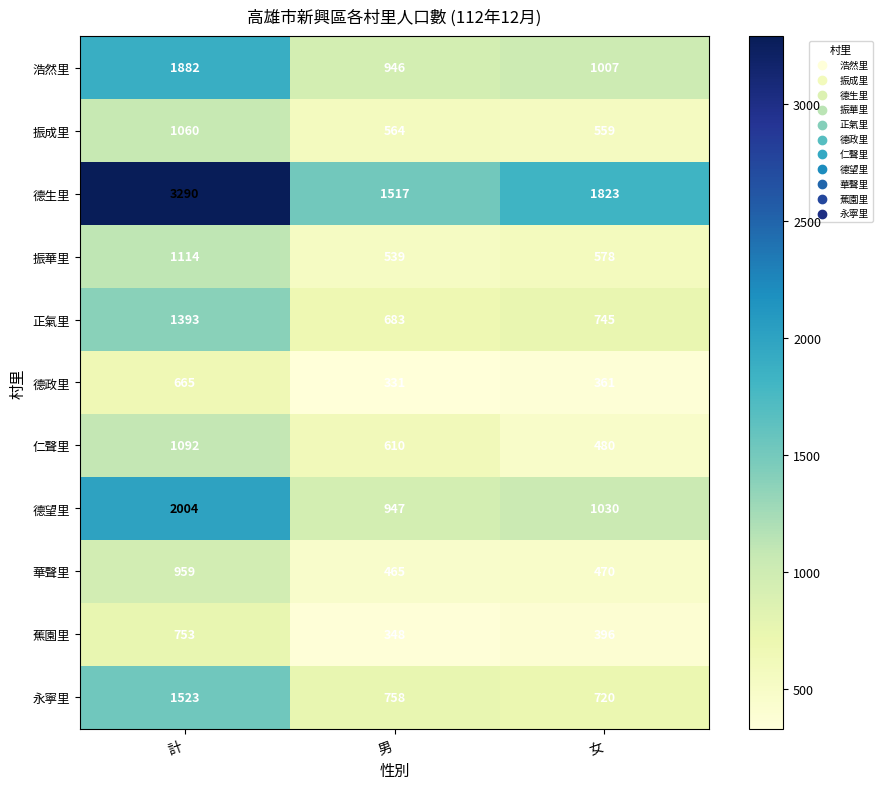

What is the total value across all series at 女?

8169